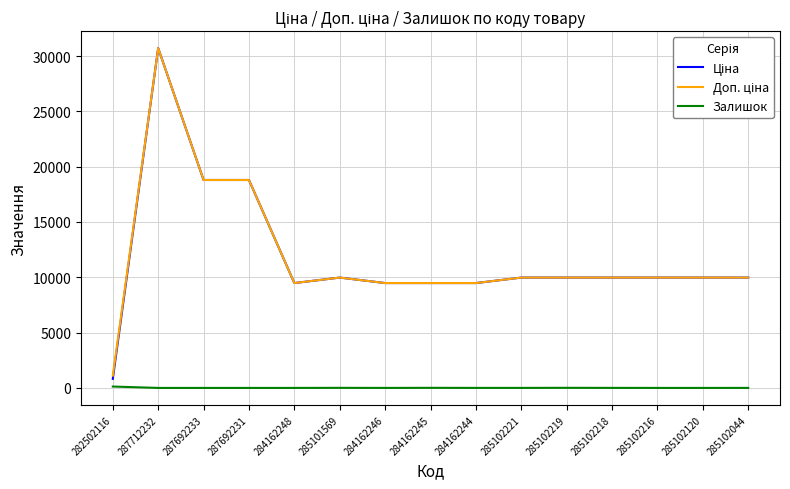

What is the total value across all series at 284162246?

18960.1